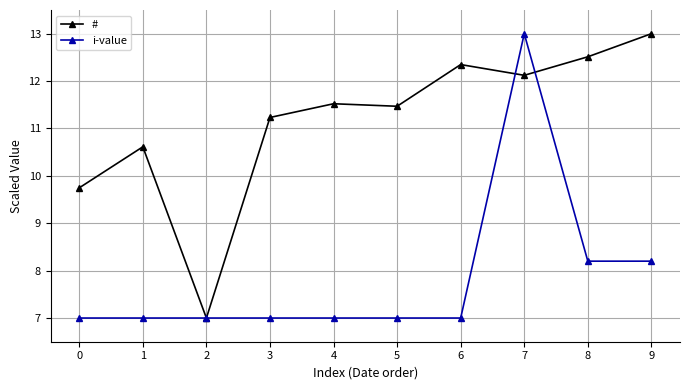

Is the value of # at 7 greater than the value of i-value at 2?

Yes